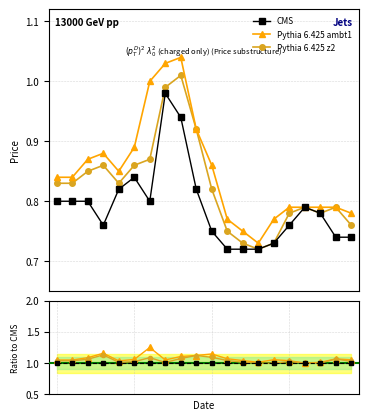

Does the chart display data point markers on the line(s)?

Yes